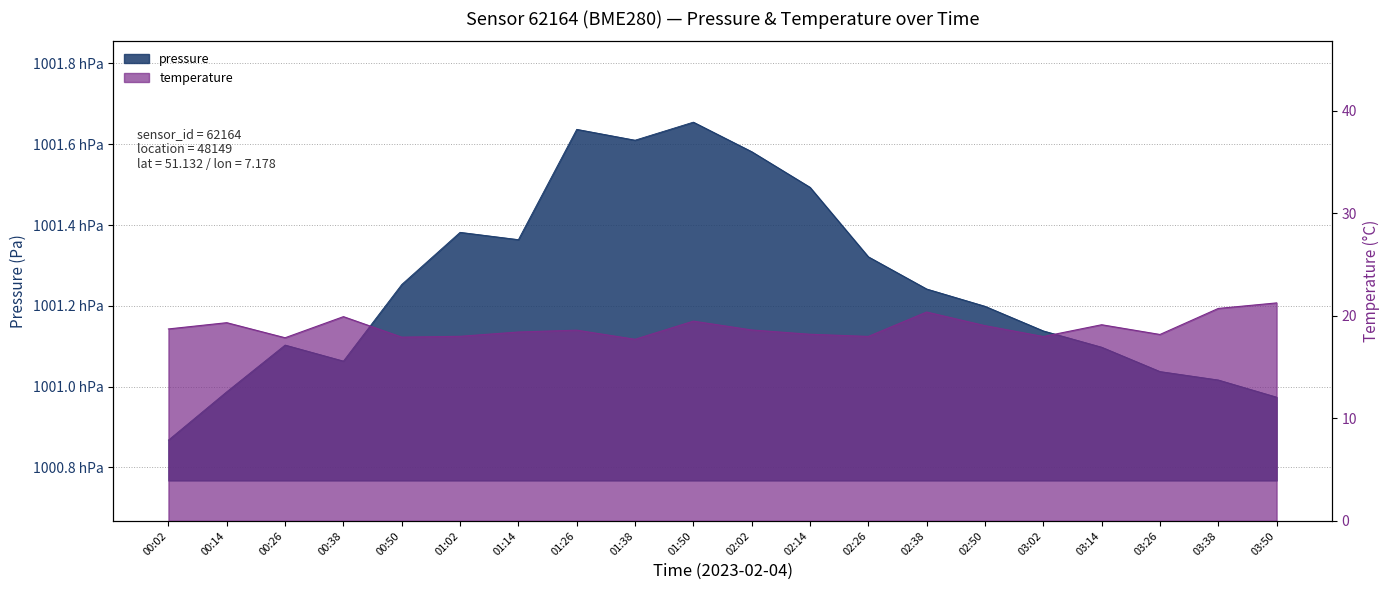

Reading left to right, extract all data points from this chart.

pressure: 100086.8	100098.7	100110.3	100106.3	100125.3	100138.2	100136.4	100163.7	100161.0	100165.5	100158.2	100149.3	100132.1	100124.2	100119.9	100113.8	100109.8	100103.7	100101.6	100097.4
temperature: 18.7	19.3	17.9	19.9	17.9	18.0	18.4	18.6	17.7	19.5	18.6	18.2	18.0	20.4	19.0	18.0	19.1	18.2	20.7	21.3